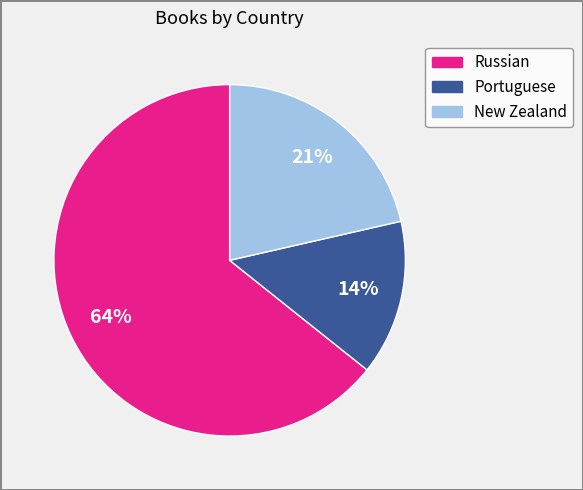

How many segments does this pie chart have?

3